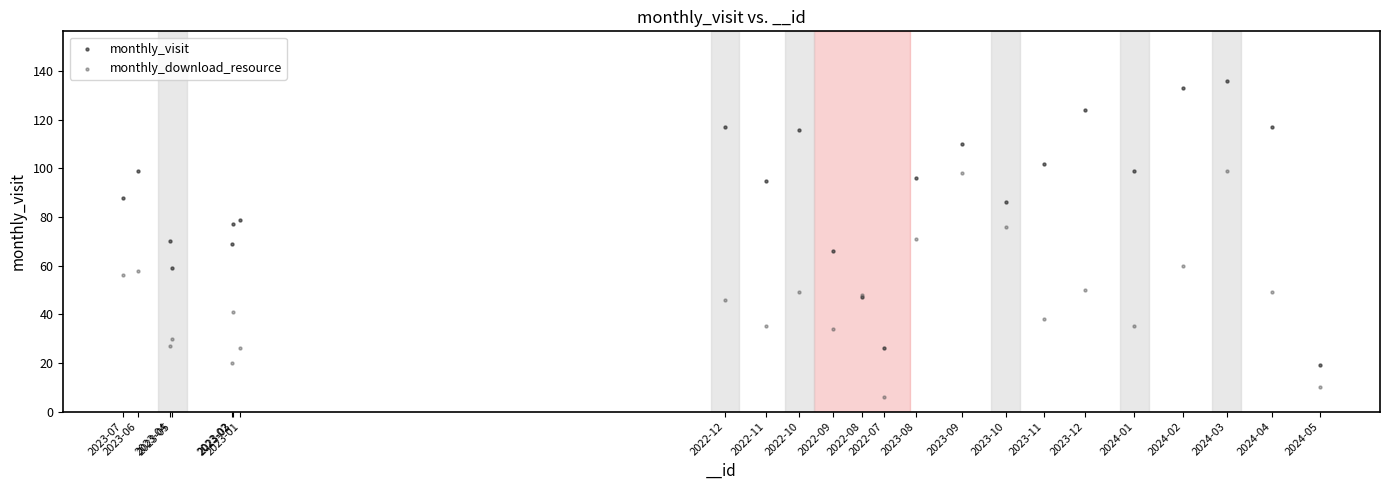

Which series reaches the minimum Y coordinate?

monthly_download_resource